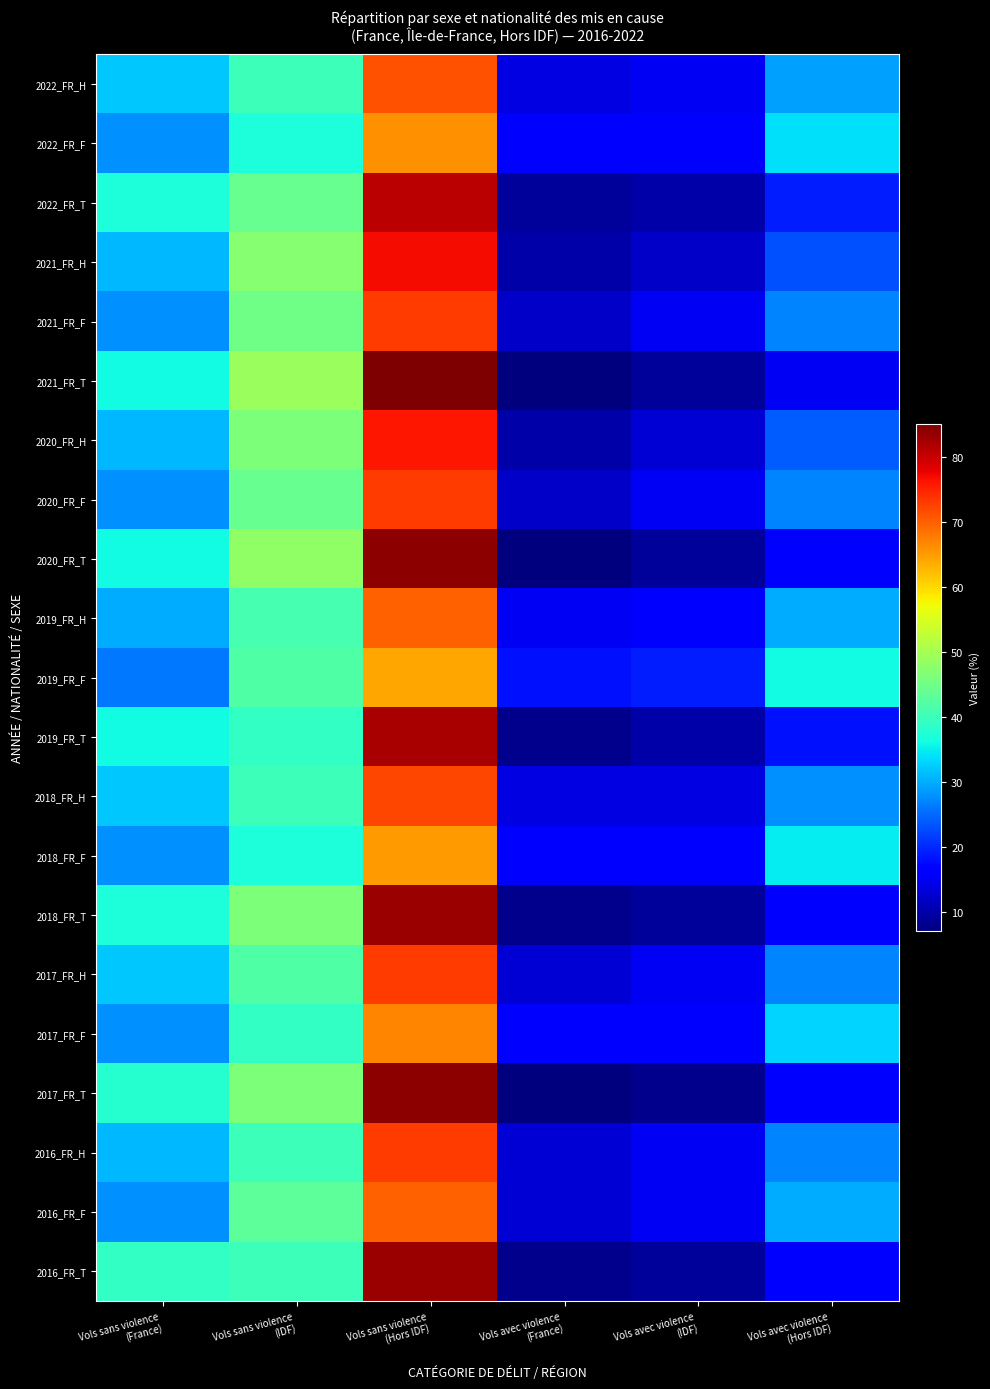

Rank the series at Vols sans violence (France) from highest to lowest value.

2016_FR_T, 2017_FR_T, 2022_FR_T, 2018_FR_T, 2021_FR_T, 2020_FR_T, 2019_FR_T, 2022_FR_H, 2018_FR_H, 2017_FR_H, 2021_FR_H, 2020_FR_H, 2016_FR_H, 2019_FR_H, 2022_FR_F, 2021_FR_F, 2020_FR_F, 2018_FR_F, 2017_FR_F, 2016_FR_F, 2019_FR_F